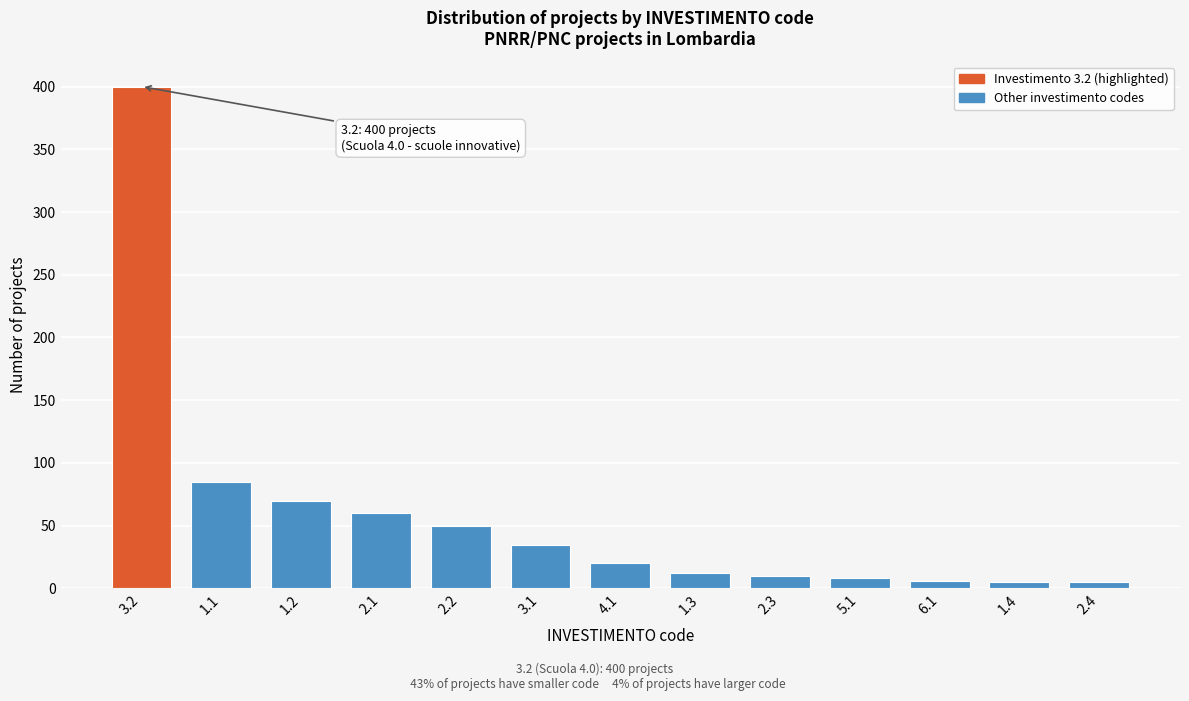

What is the difference between the maximum and minimum values?

395